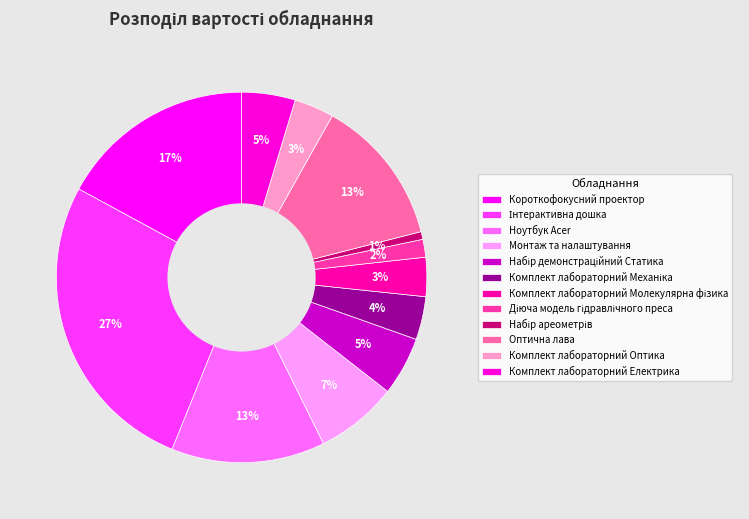

What percentage do Комплект лабораторний Молекулярна фізика and Комплект лабораторний Механіка together represent?

7.2%